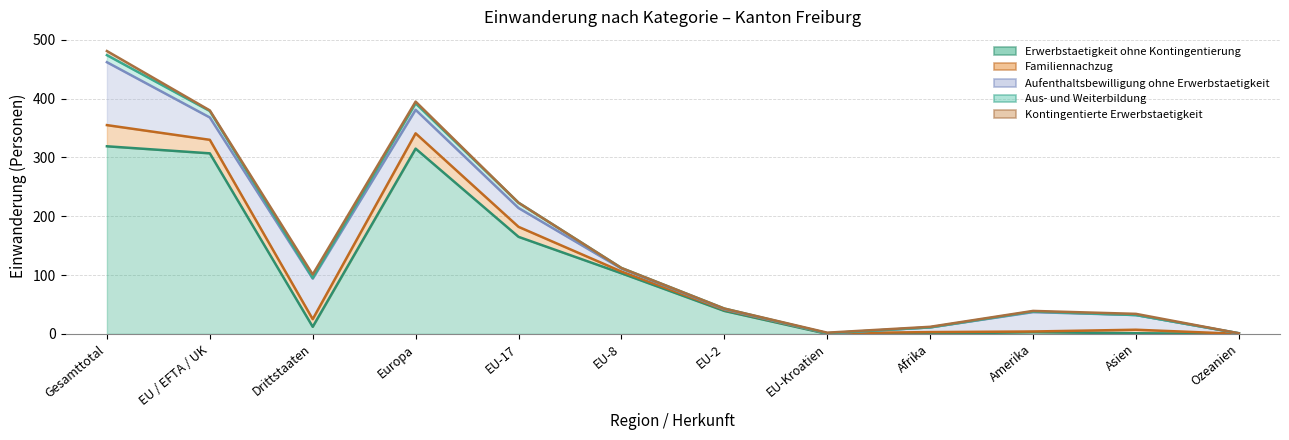

Between EU-8 and EU-Kroatien, which series saw the biggest shift?

Erwerbstaetigkeit ohne Kontingentierung